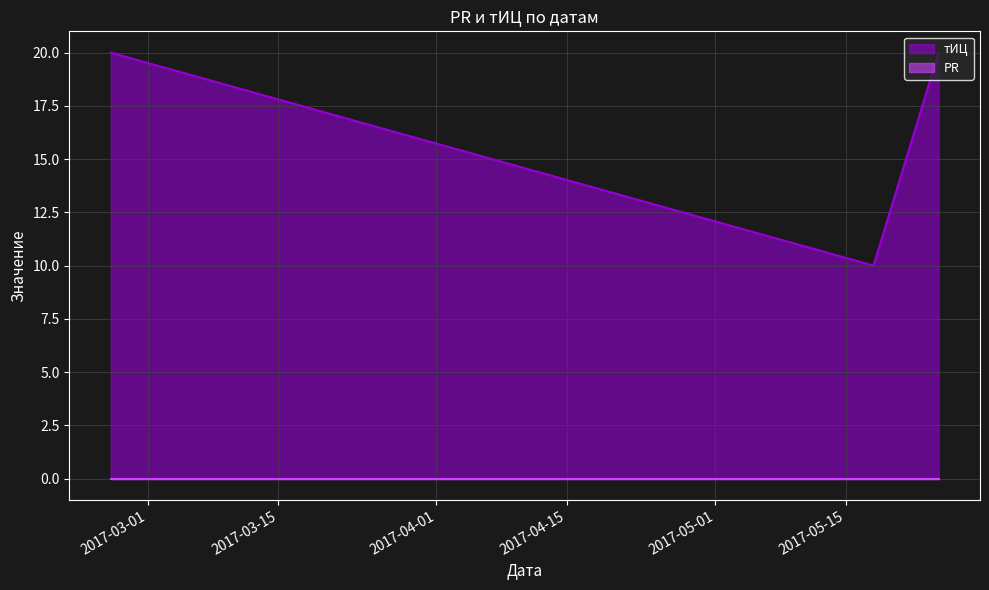

What value does the data have at 2017-05-25, to the nearest 10?

20